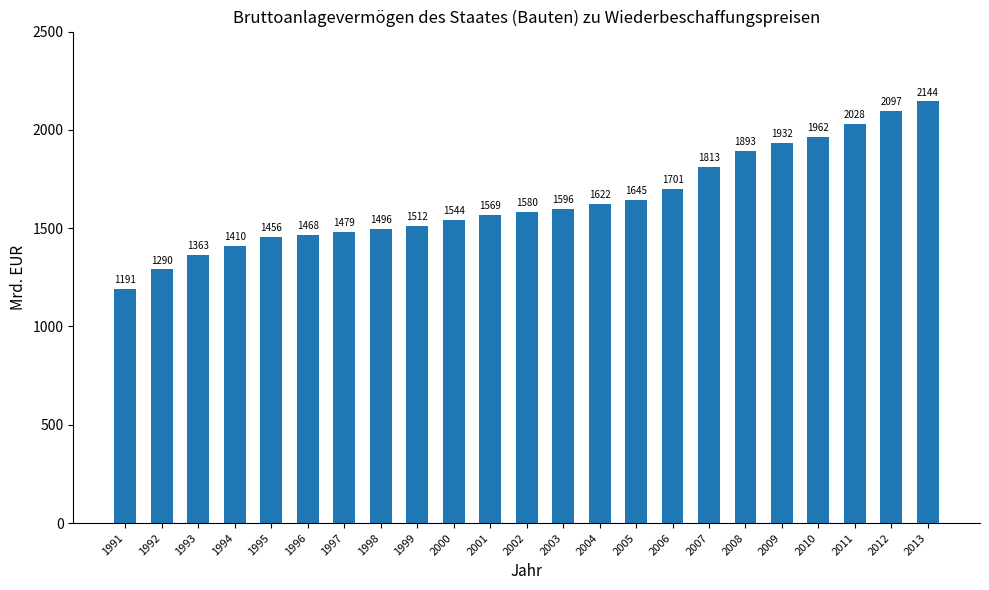

At which label does the data first exceed 1580?

2002